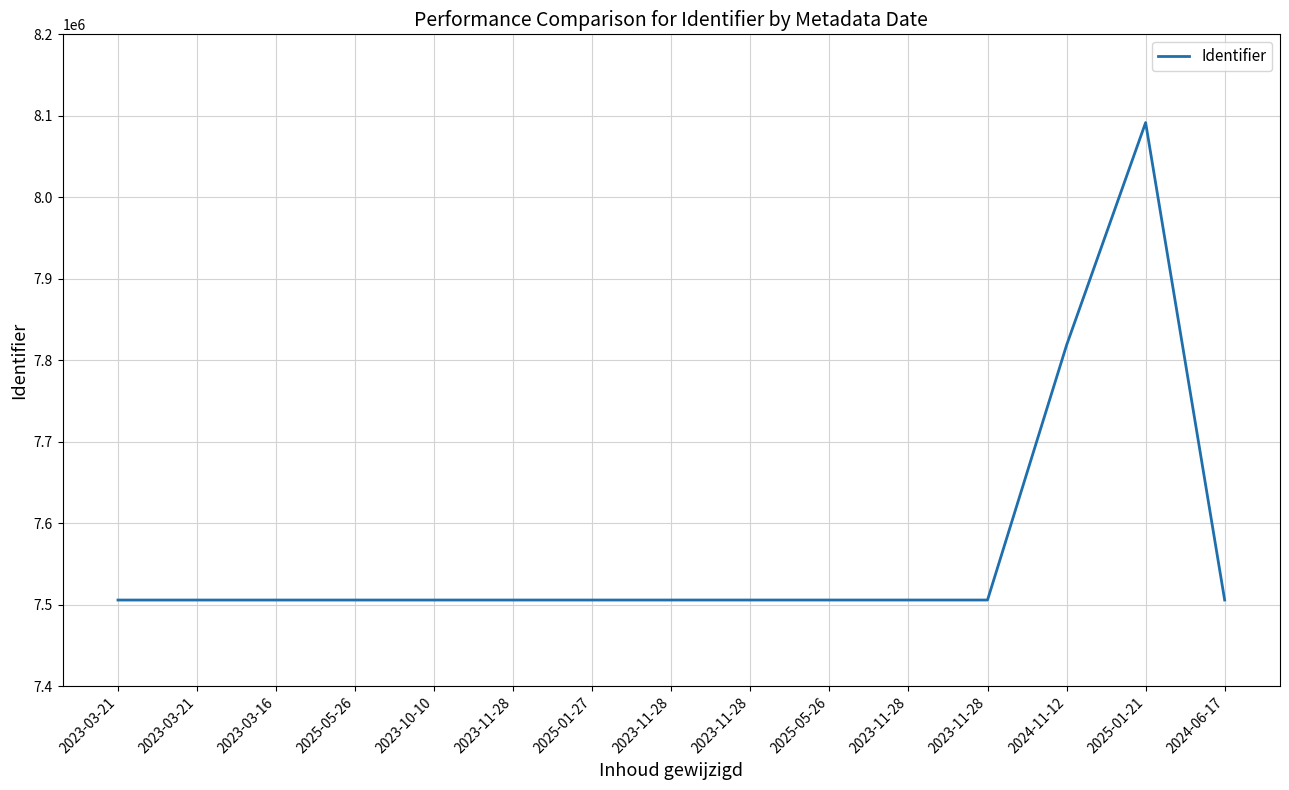

Reading left to right, list all the values displayed in this chart.

7505807	7505808	7505810	7505812	7505813	7505815	7505821	7505823	7505826	7505829	7505831	7505833	7818554	8091686	7505836